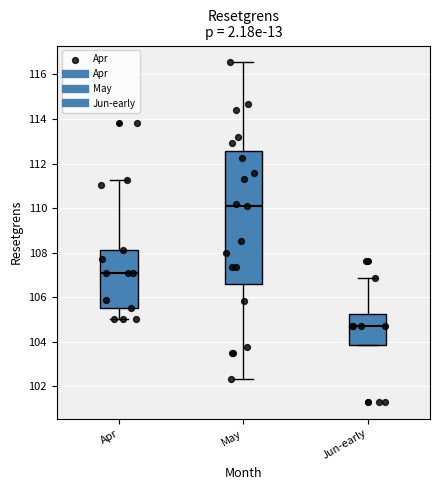

Reading left to right, transcribe this box plot: for each box, give where its median line is, the range the box spans, and where its two whiskers end, as read against the y-axis. The values are not printed on the chart, so give them approximately, as read against the axis.

Apr: median 107.0, box 105.6 to 108.2, whiskers 105.0 to 111.2
May: median 110.0, box 106.6 to 112.6, whiskers 102.4 to 116.6
Jun-early: median 104.8, box 103.8 to 105.2, whiskers 103.8 to 106.8